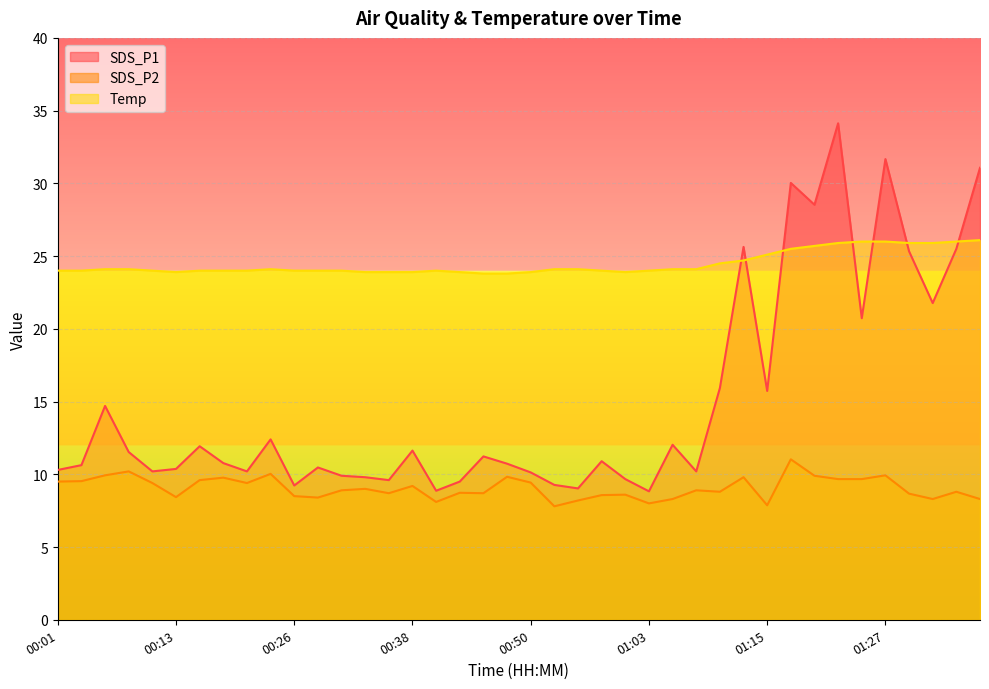

At which label is Temp closest to 24?

00:01